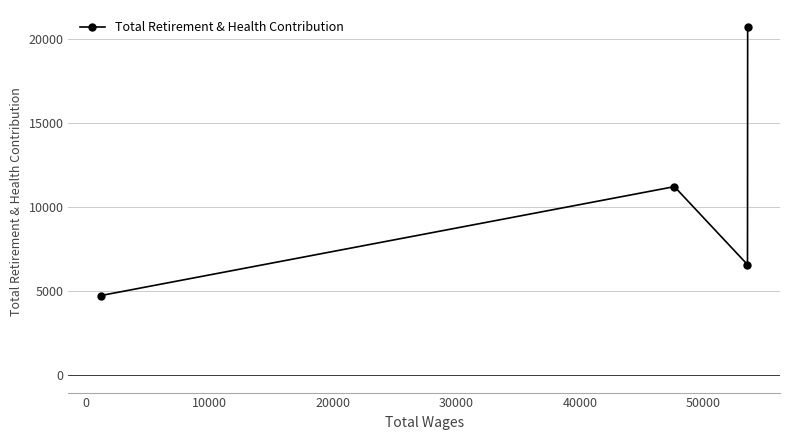

What is the value of the 3rd point from the left?

6570